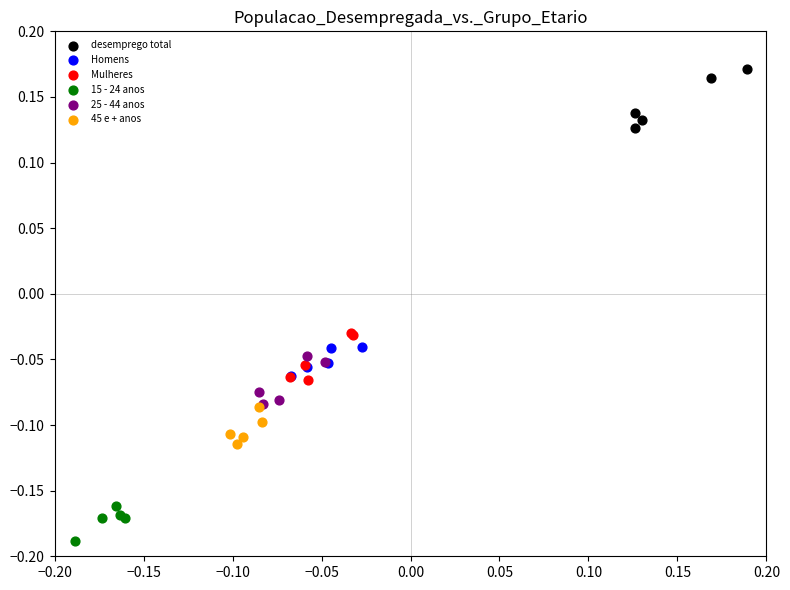

Which series has the widest spread of Y values?

desemprego total